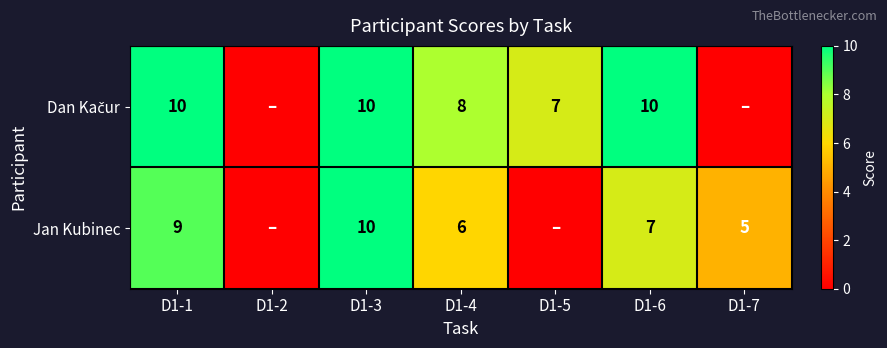

True or false: Jan Kubinec has a value of 3 at D1-7.

False